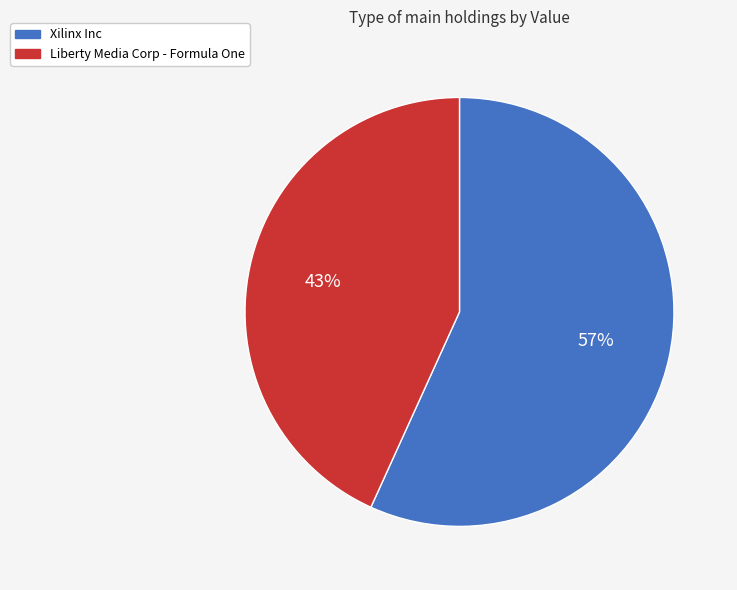

How many slices are in this pie chart?

2